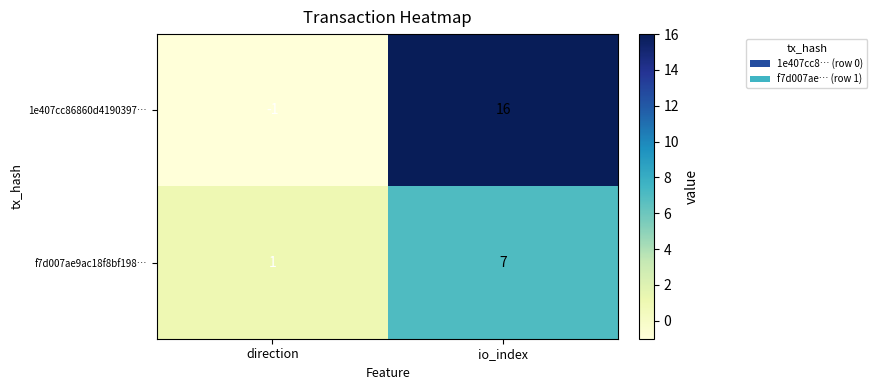

How many categories are shown in the chart?

2